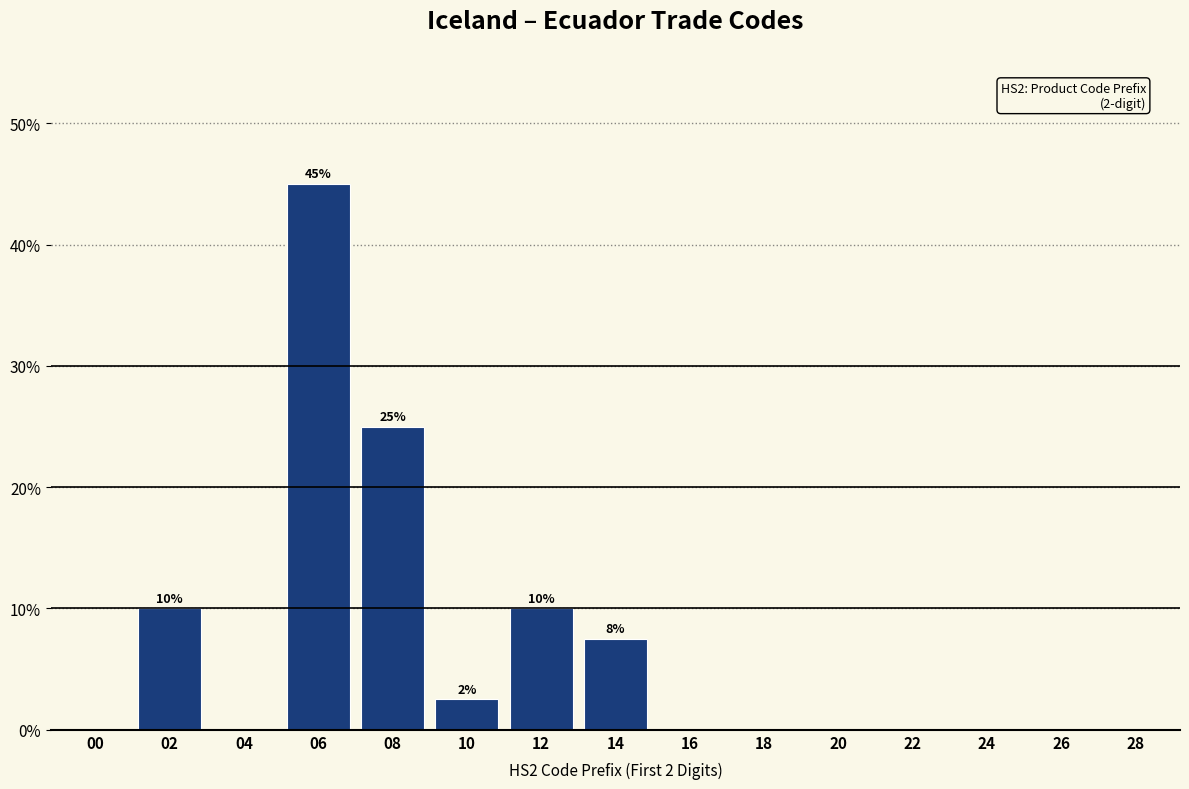

Reading left to right, what are all the values shown in this chart?

00=0.0	02=10.0	04=0.0	06=45.0	08=25.0	10=2.5	12=10.0	14=7.5	16=0.0	18=0.0	20=0.0	22=0.0	24=0.0	26=0.0	28=0.0